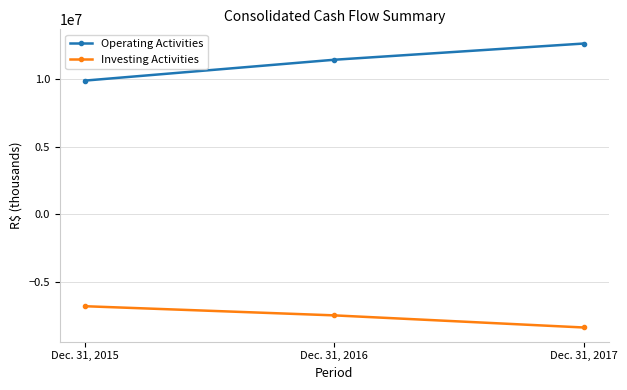

What is the greatest value displayed?

12641060